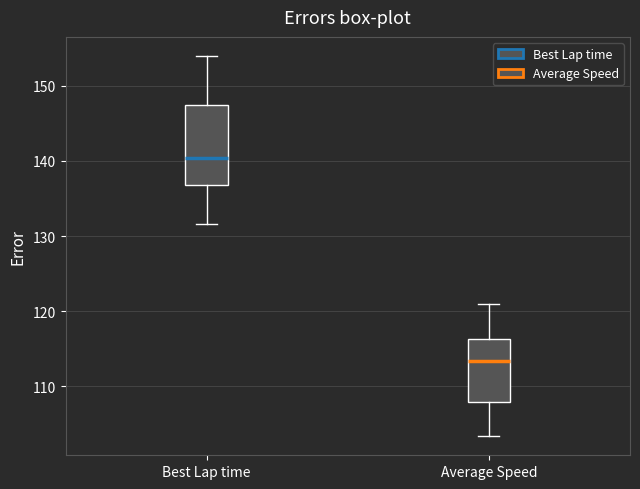

Which box is the tallest, from its lower edge to its upper edge?

Best Lap time